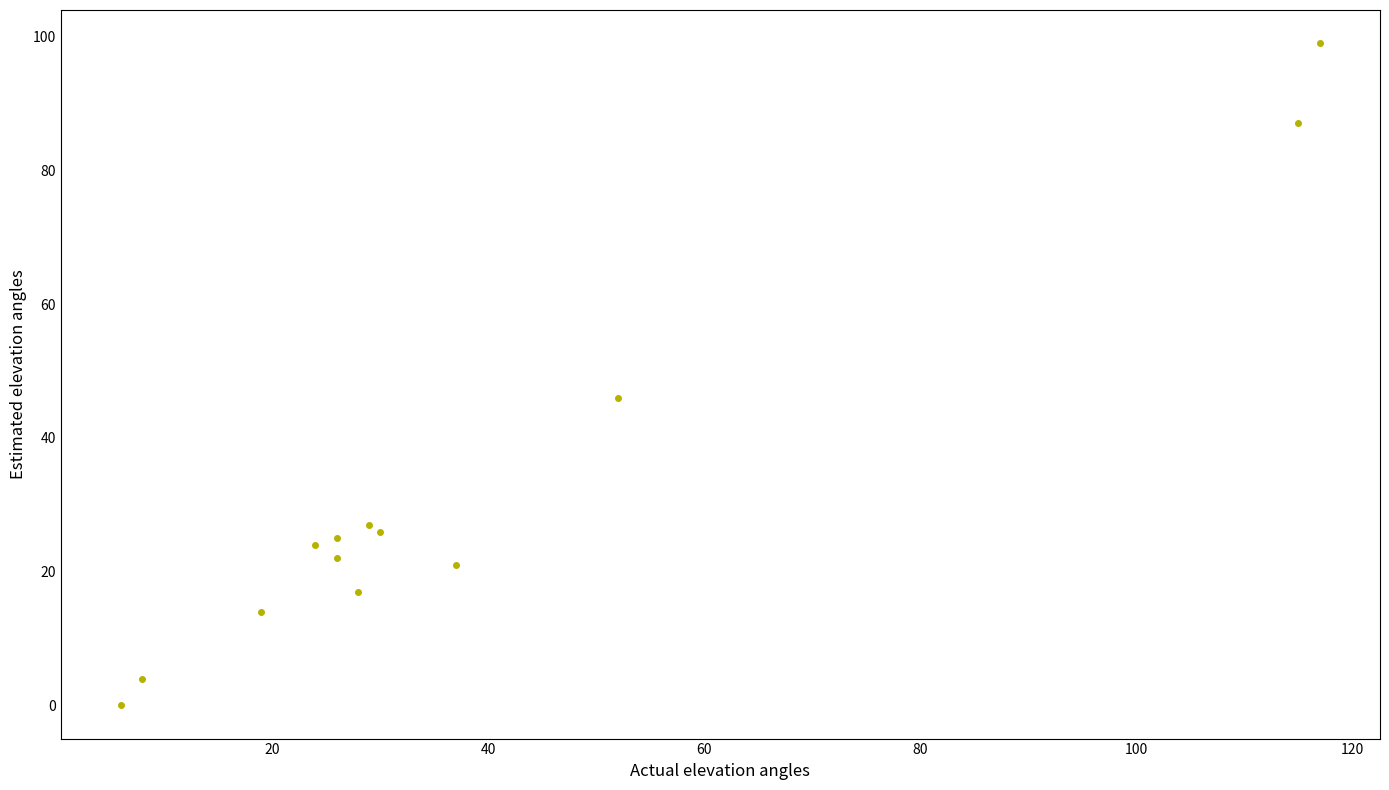

What Y value in the scatter plot is closest to 49?

46